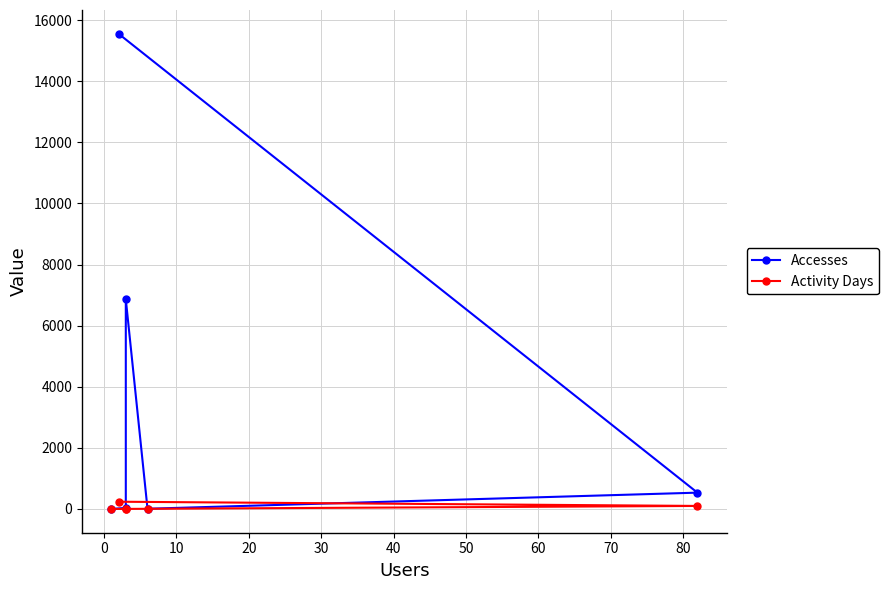

Reading right to left, what are all the values shown in this chart?

Accesses: 1	35	6865	8	535	15555
Activity Days: 1	3	3	6	100	238